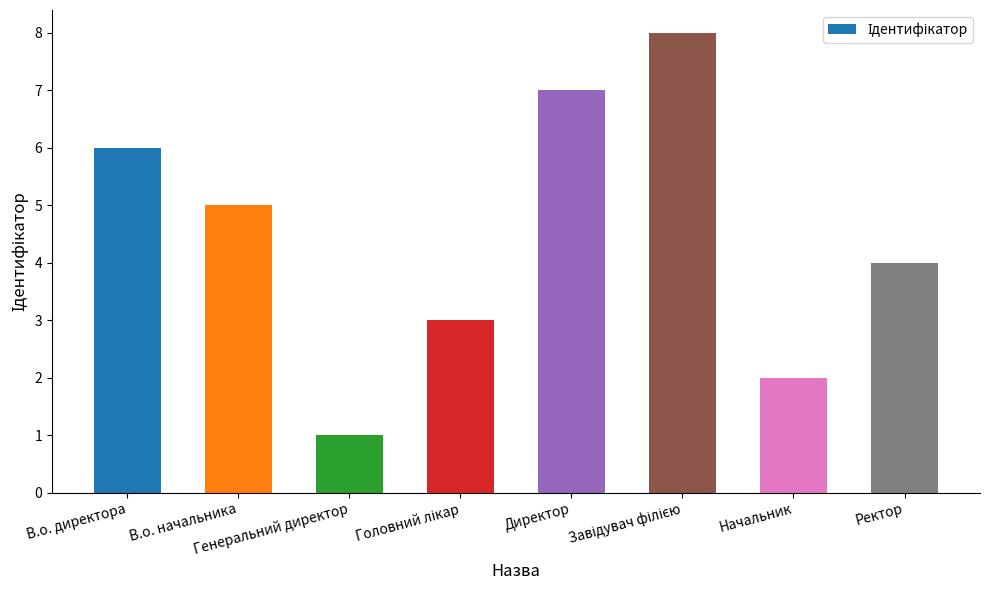

Where does the data first go above 5?

В.о. директора